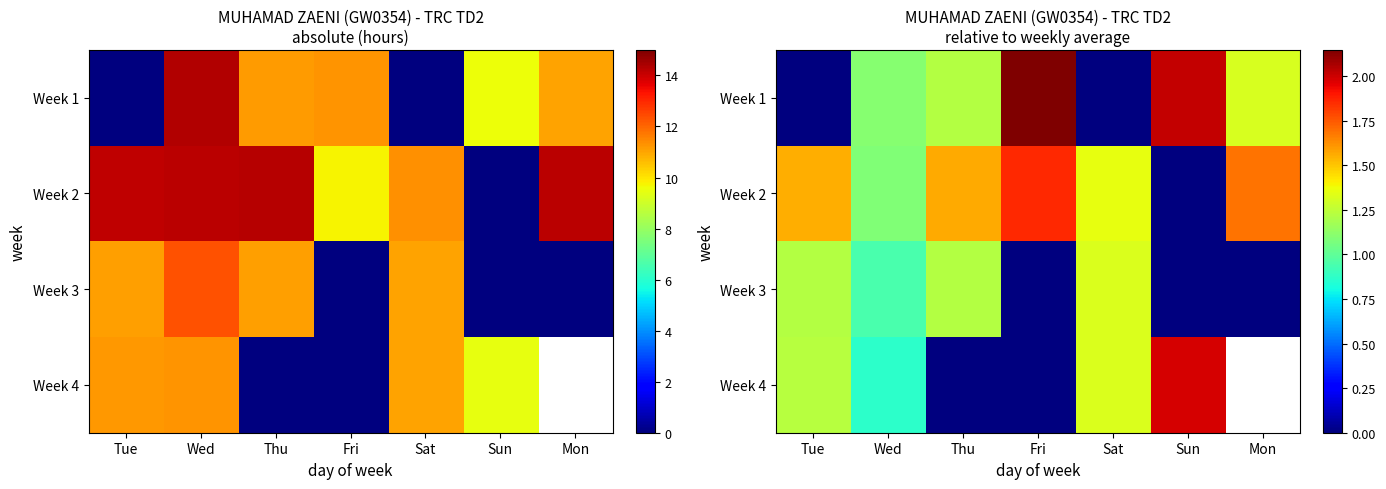

How many values in the Week 2 series are below 1?

1